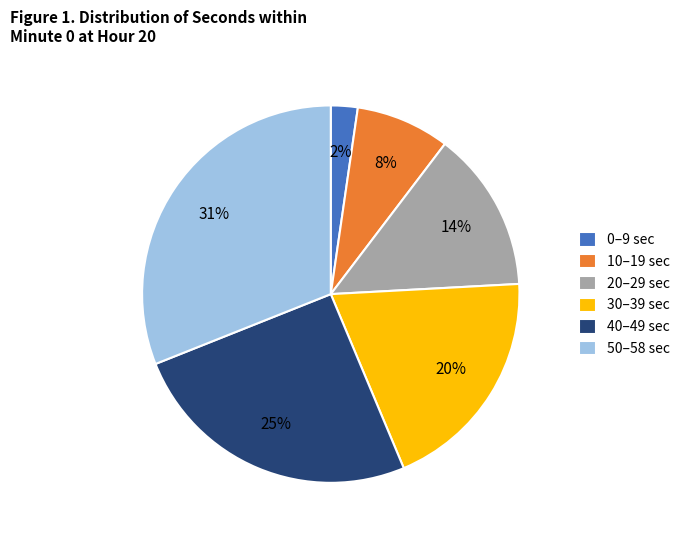

To the nearest percent, what portion does 40–49 sec represent?

25%